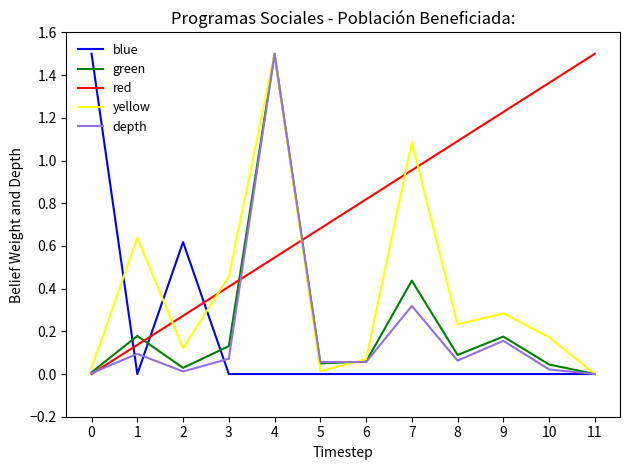

Is it true that blue equals 1.1 at 2?

False